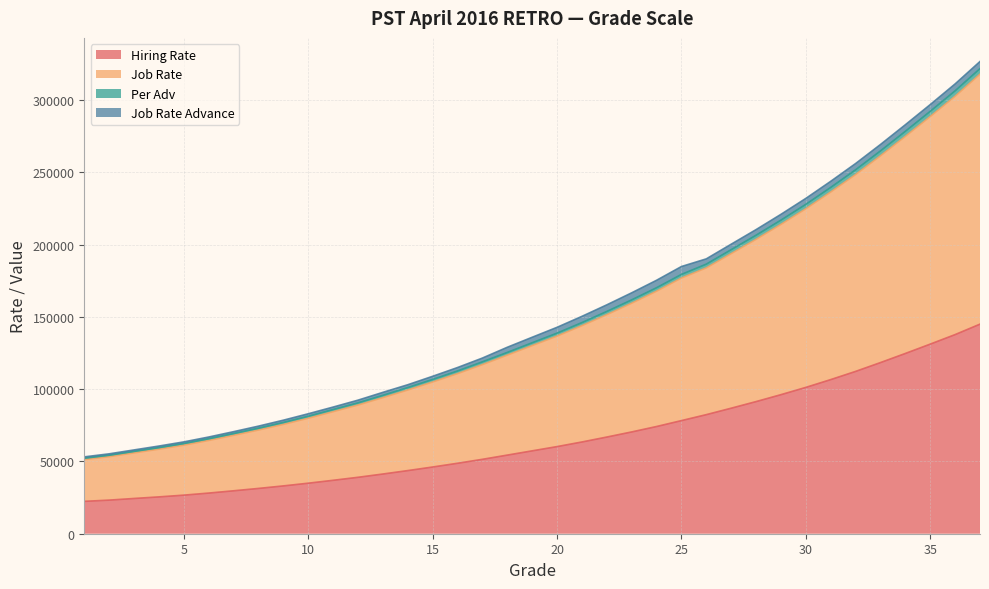

True or false: Hiring Rate has more than 0 interior local peaks.

False